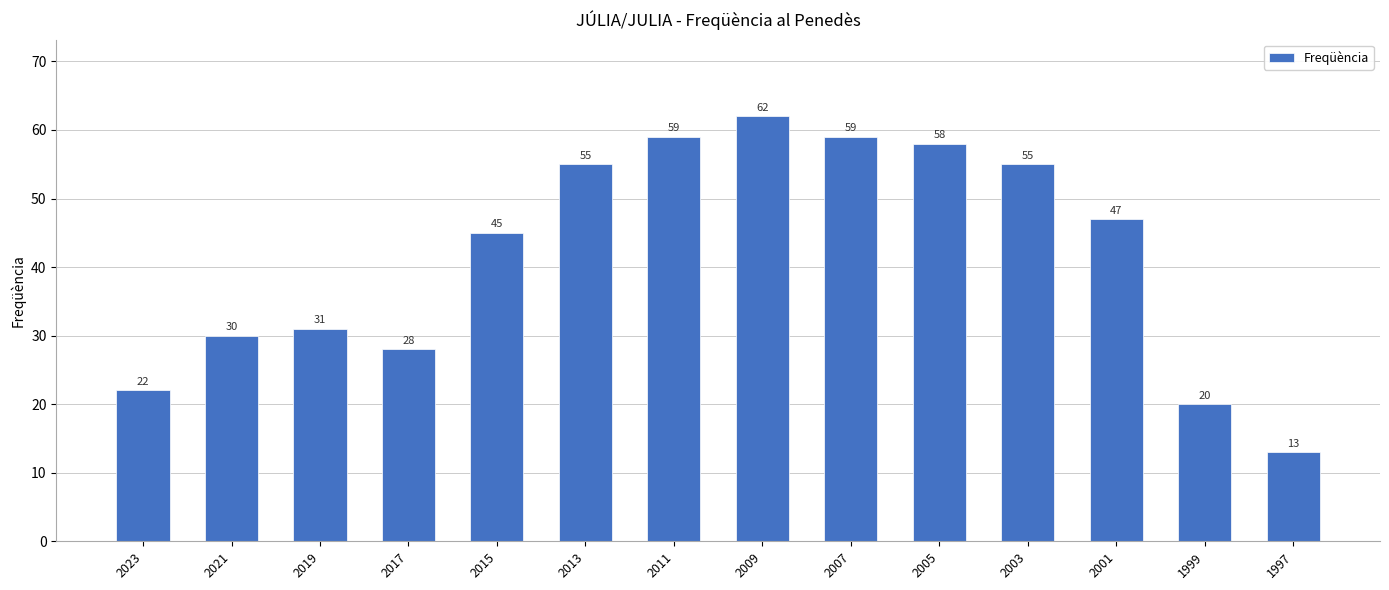

Which label corresponds to the smallest value in the chart?

1997